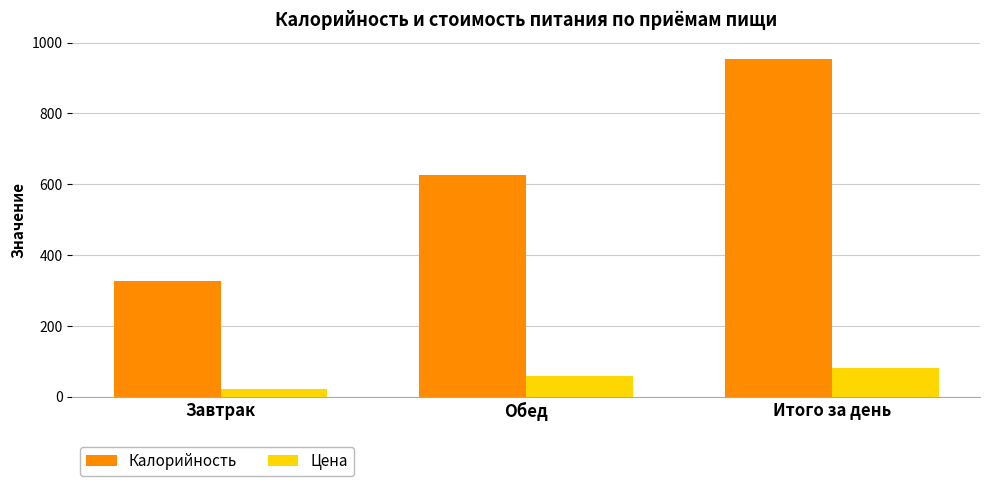

How many values in the Калорийность series are below 625?

1